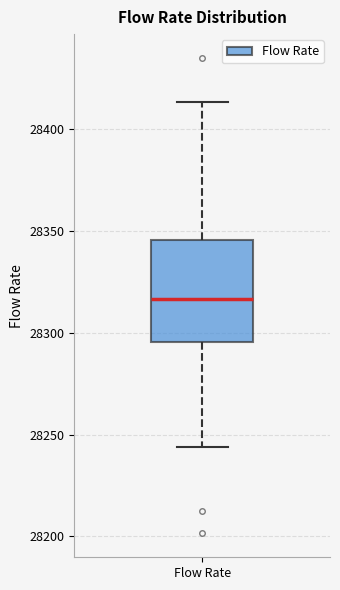

Read this box plot against the y-axis: the position of the median line, the range covered by the box, and the ends of both whiskers. The values are not printed on the chart, so give them approximately, as read against the axis.

median 28315, box 28295 to 28345, whiskers 28245 to 28415